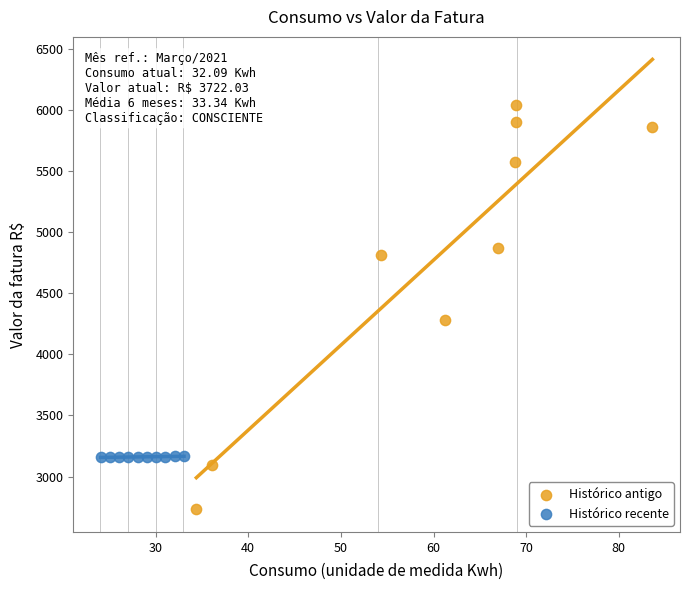

Which series contains the lowest Y value?

Histórico antigo